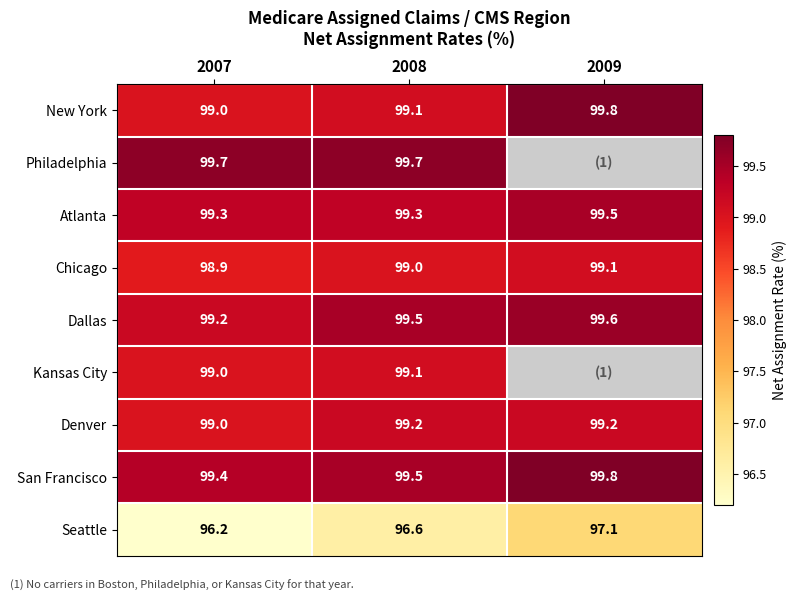

What is the spread (max minus min) of values at 2007?

3.5